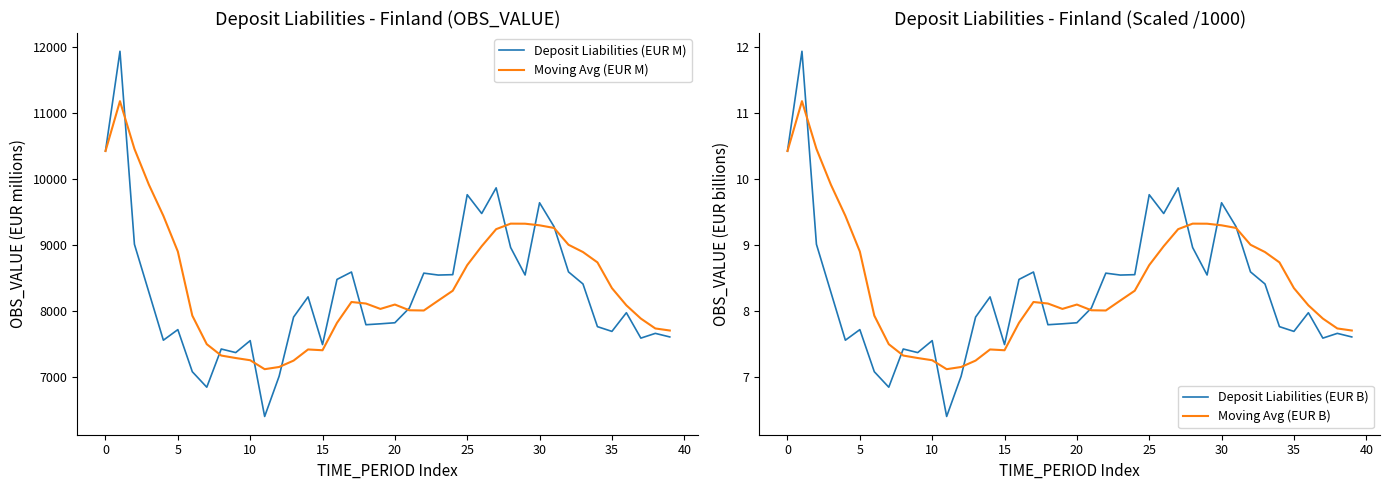

What is the minimum value shown in the chart?

6.4